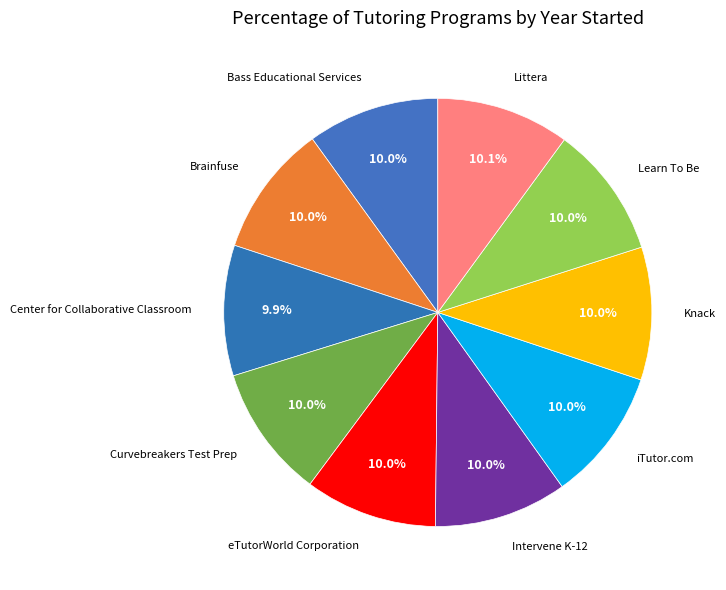

Count the number of slices in the pie.

10